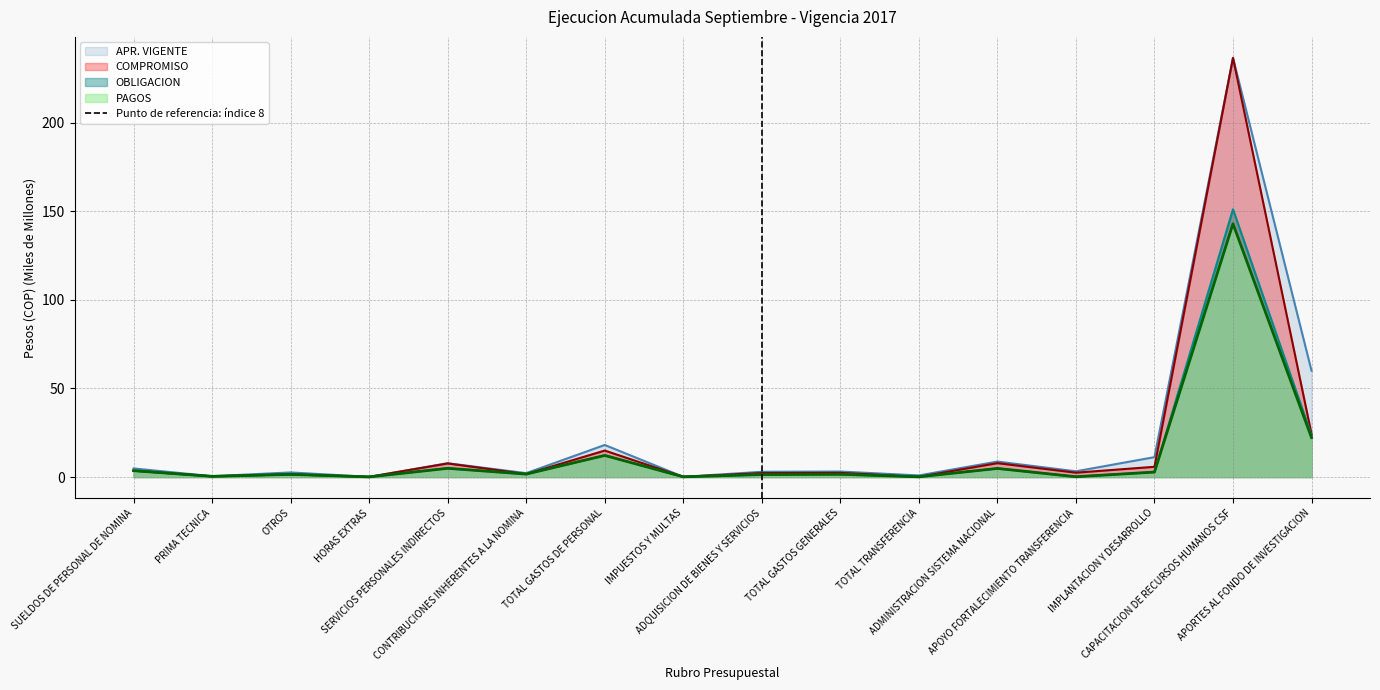

What is the maximum value for PAGOS?

142.9